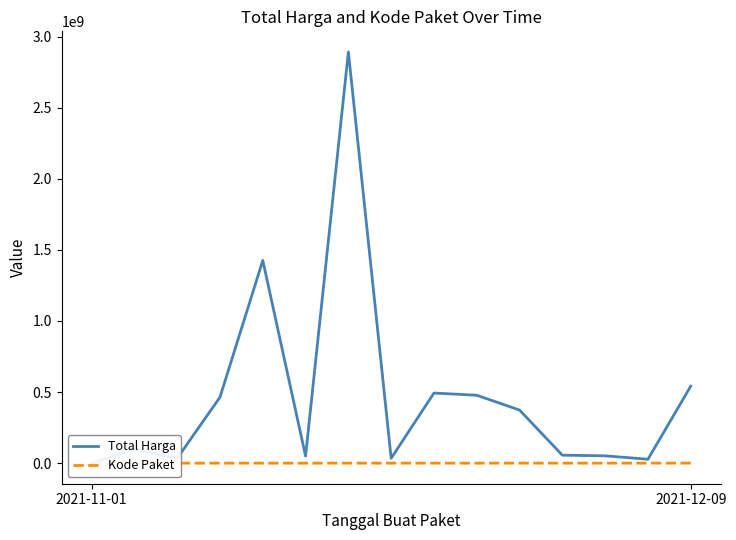

Does the chart have visible grid lines?

No